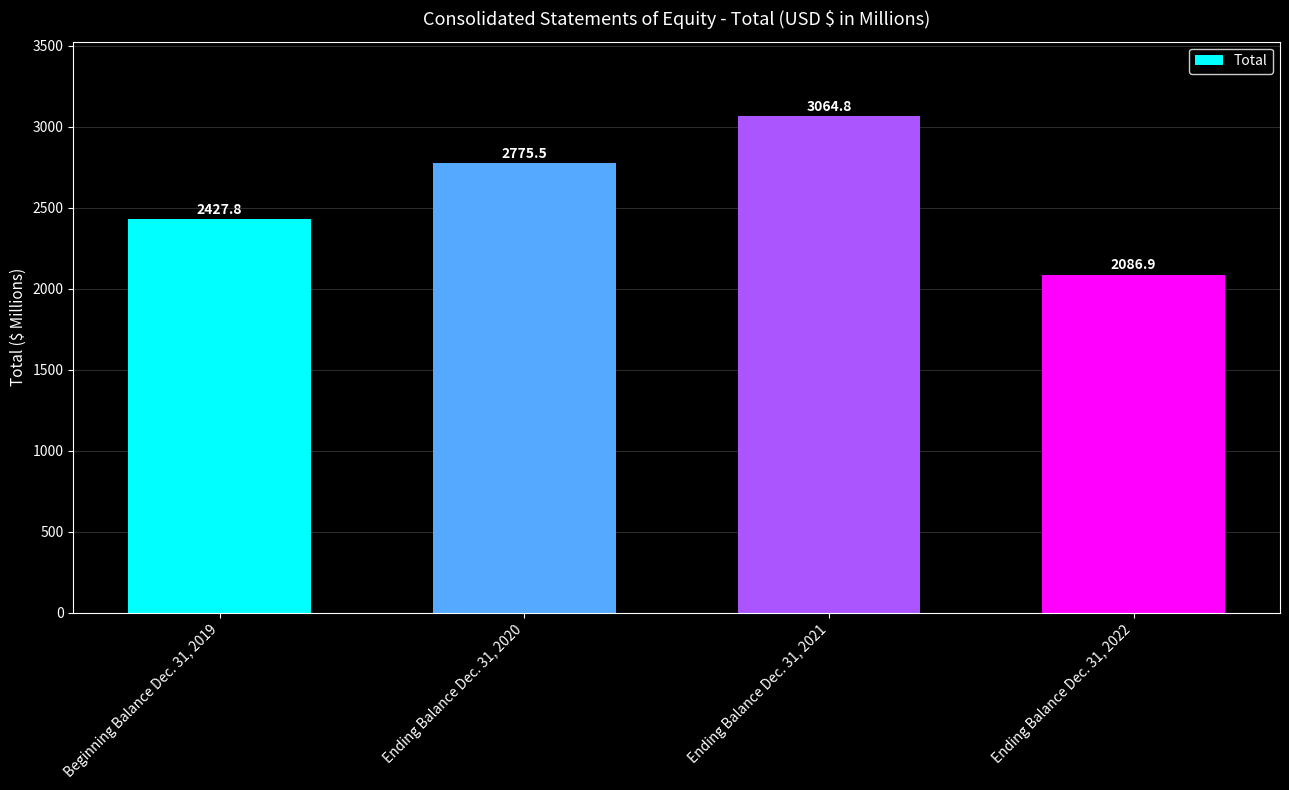

List the labels in order of value, largest first.

Ending Balance Dec. 31, 2021, Ending Balance Dec. 31, 2020, Beginning Balance Dec. 31, 2019, Ending Balance Dec. 31, 2022